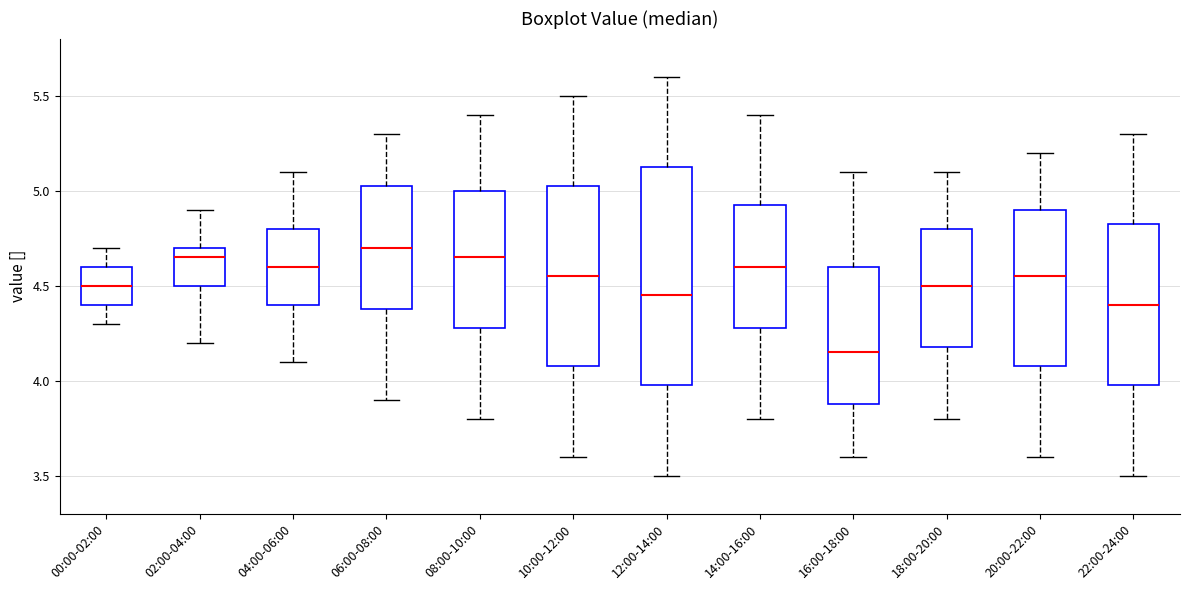

Reading left to right, transcribe this box plot: for each box, give where its median line is, the range the box spans, and where its two whiskers end, as read against the y-axis. The values are not printed on the chart, so give them approximately, as read against the axis.

00:00-02:00: median 4.50, box 4.40 to 4.60, whiskers 4.30 to 4.70
02:00-04:00: median 4.65, box 4.50 to 4.70, whiskers 4.20 to 4.90
04:00-06:00: median 4.60, box 4.40 to 4.80, whiskers 4.10 to 5.10
06:00-08:00: median 4.70, box 4.40 to 5.05, whiskers 3.90 to 5.30
08:00-10:00: median 4.65, box 4.30 to 5.00, whiskers 3.80 to 5.40
10:00-12:00: median 4.55, box 4.10 to 5.05, whiskers 3.60 to 5.50
12:00-14:00: median 4.45, box 4.00 to 5.15, whiskers 3.50 to 5.60
14:00-16:00: median 4.60, box 4.30 to 4.95, whiskers 3.80 to 5.40
16:00-18:00: median 4.15, box 3.90 to 4.60, whiskers 3.60 to 5.10
18:00-20:00: median 4.50, box 4.20 to 4.80, whiskers 3.80 to 5.10
20:00-22:00: median 4.55, box 4.10 to 4.90, whiskers 3.60 to 5.20
22:00-24:00: median 4.40, box 4.00 to 4.85, whiskers 3.50 to 5.30